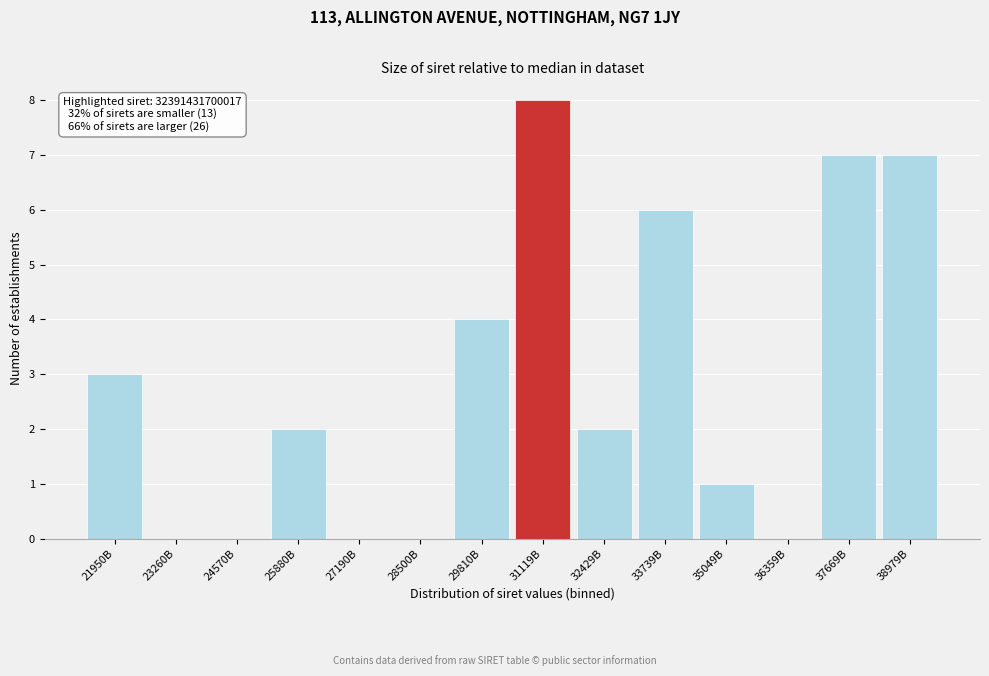

Reading right to left, what are all the values shown in this chart?

38979B=7	37669B=7	36359B=0	35049B=1	33739B=6	32429B=2	31119B=8	29810B=4	28500B=0	27190B=0	25880B=2	24570B=0	23260B=0	21950B=3